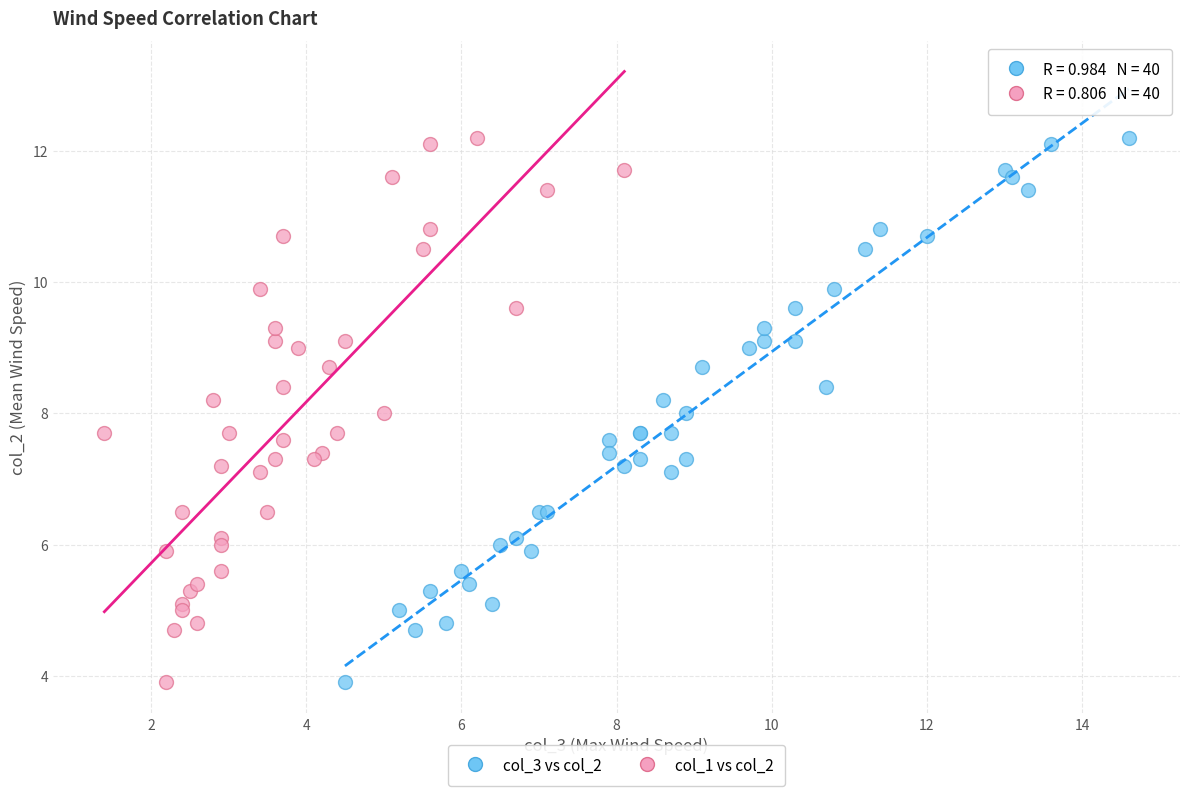

What are all the series names shown in the legend?

col_3 vs col_2, col_1 vs col_2